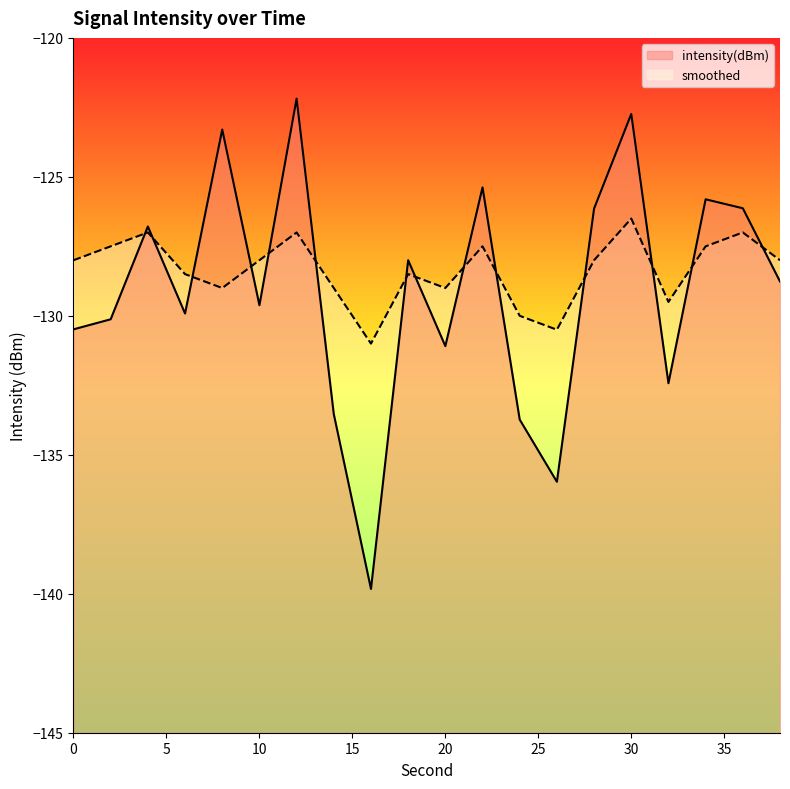

List the series in order of their peak value, highest first.

intensity(dBm), smoothed